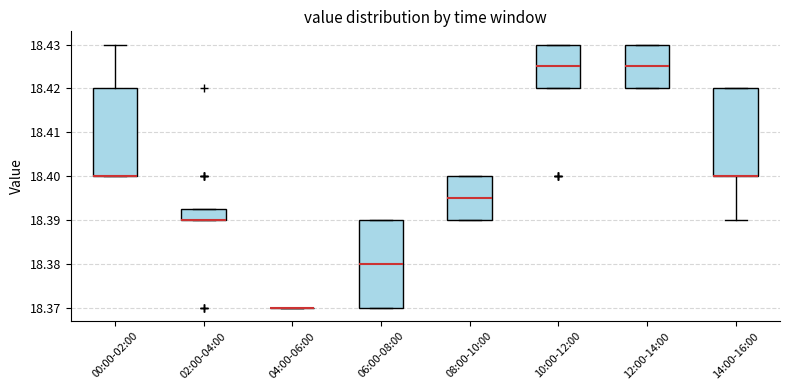

Reading left to right, read every box against the y-axis: the position of its median line, the range the box covers, and the ends of its whiskers. The values are not printed on the chart, so give them approximately, as read against the axis.

00:00-02:00: median 18.400 (drawn on the box's lower edge), box 18.400 to 18.420, whiskers 18.400 to 18.430
02:00-04:00: median 18.390 (drawn on the box's lower edge), box 18.390 to 18.393, whiskers 18.390 to 18.393
04:00-06:00: box collapsed to a line at 18.370, whiskers 18.370 to 18.370
06:00-08:00: median 18.380, box 18.370 to 18.390, whiskers 18.370 to 18.390
08:00-10:00: median 18.395, box 18.390 to 18.400, whiskers 18.390 to 18.400
10:00-12:00: median 18.425, box 18.420 to 18.430, whiskers 18.420 to 18.430
12:00-14:00: median 18.425, box 18.420 to 18.430, whiskers 18.420 to 18.430
14:00-16:00: median 18.400 (drawn on the box's lower edge), box 18.400 to 18.420, whiskers 18.390 to 18.420